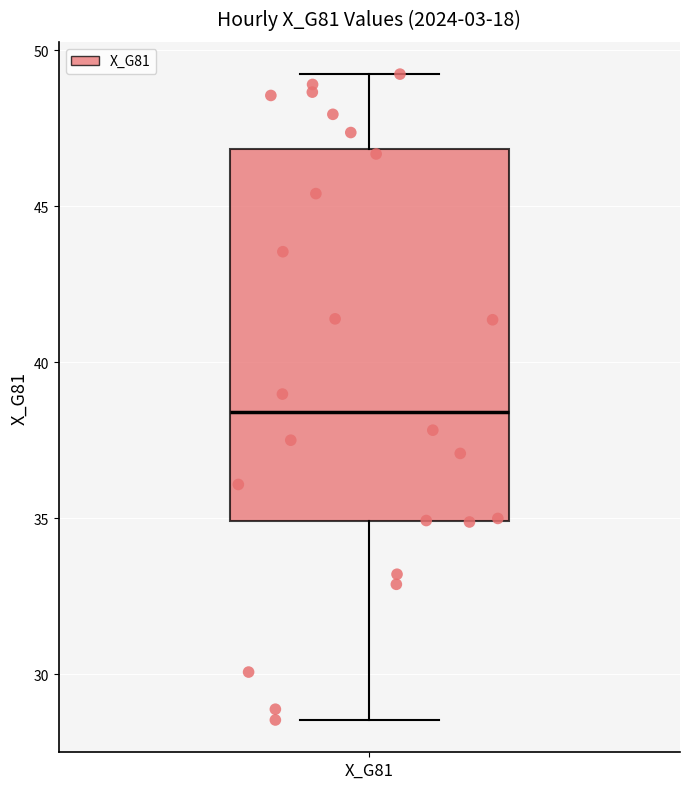

Where does the median line of the box for X_G81 sit on the y-axis? The values are not printed on the chart, so give them approximately, as read against the axis.

38.5